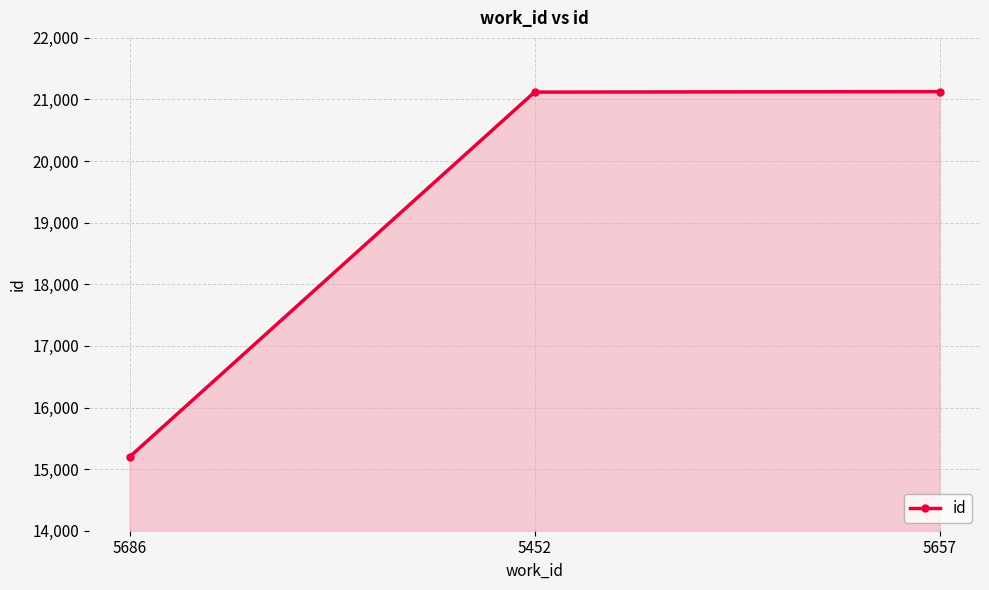

What is the label of the 1st point from the left?

5686